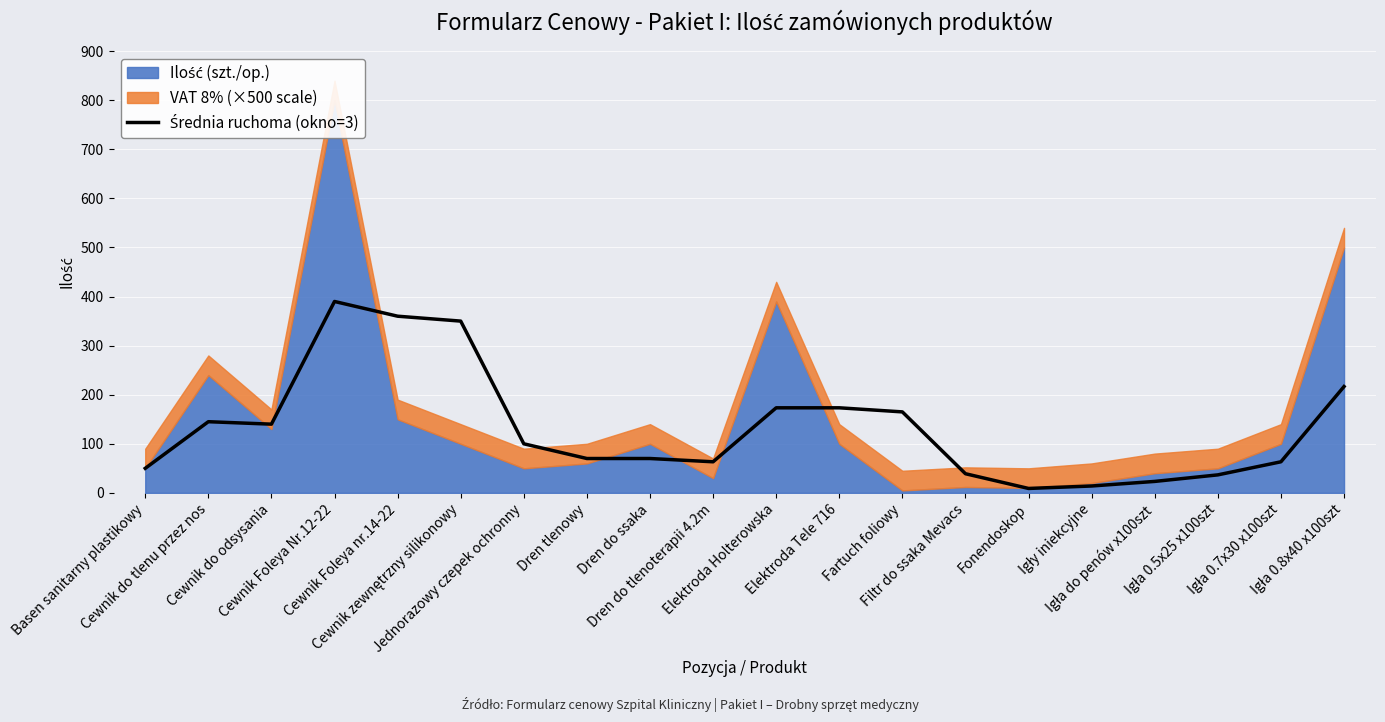

How many points are higher than both their immediate neighbors (excluding endpoints)?

2